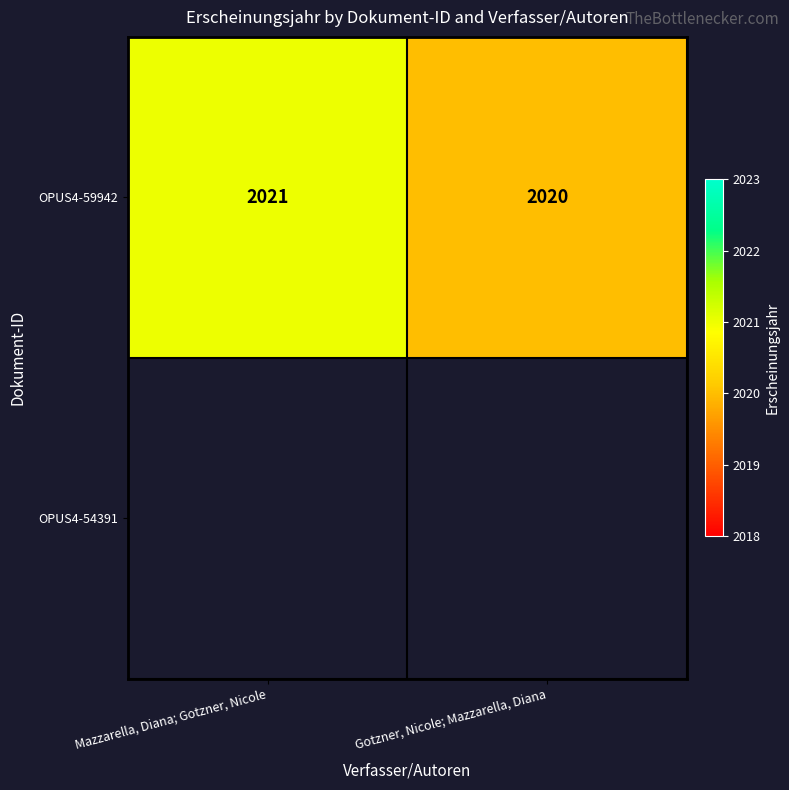

What is the maximum value shown in the chart?

2021.0